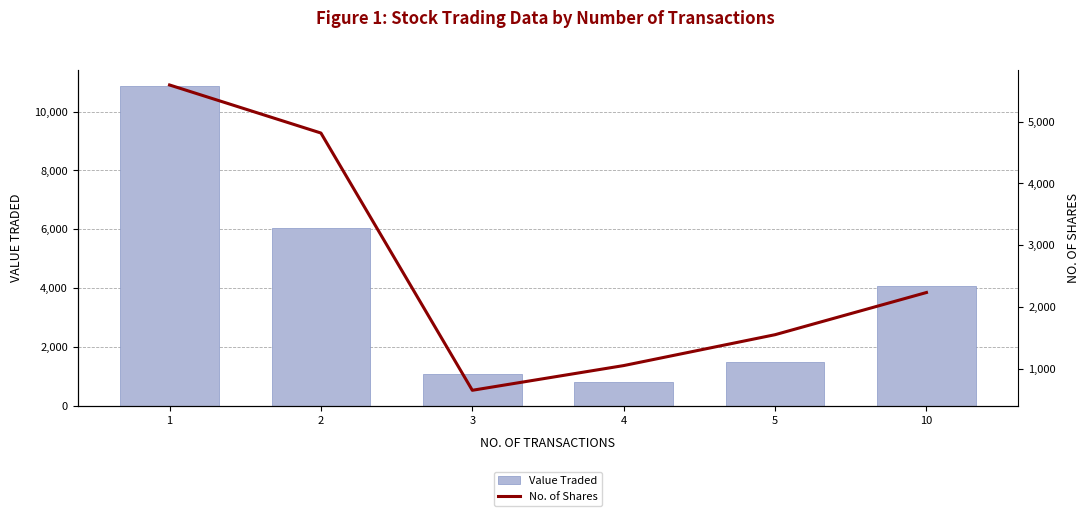

At which category does the chart reach its minimum across all series?

3